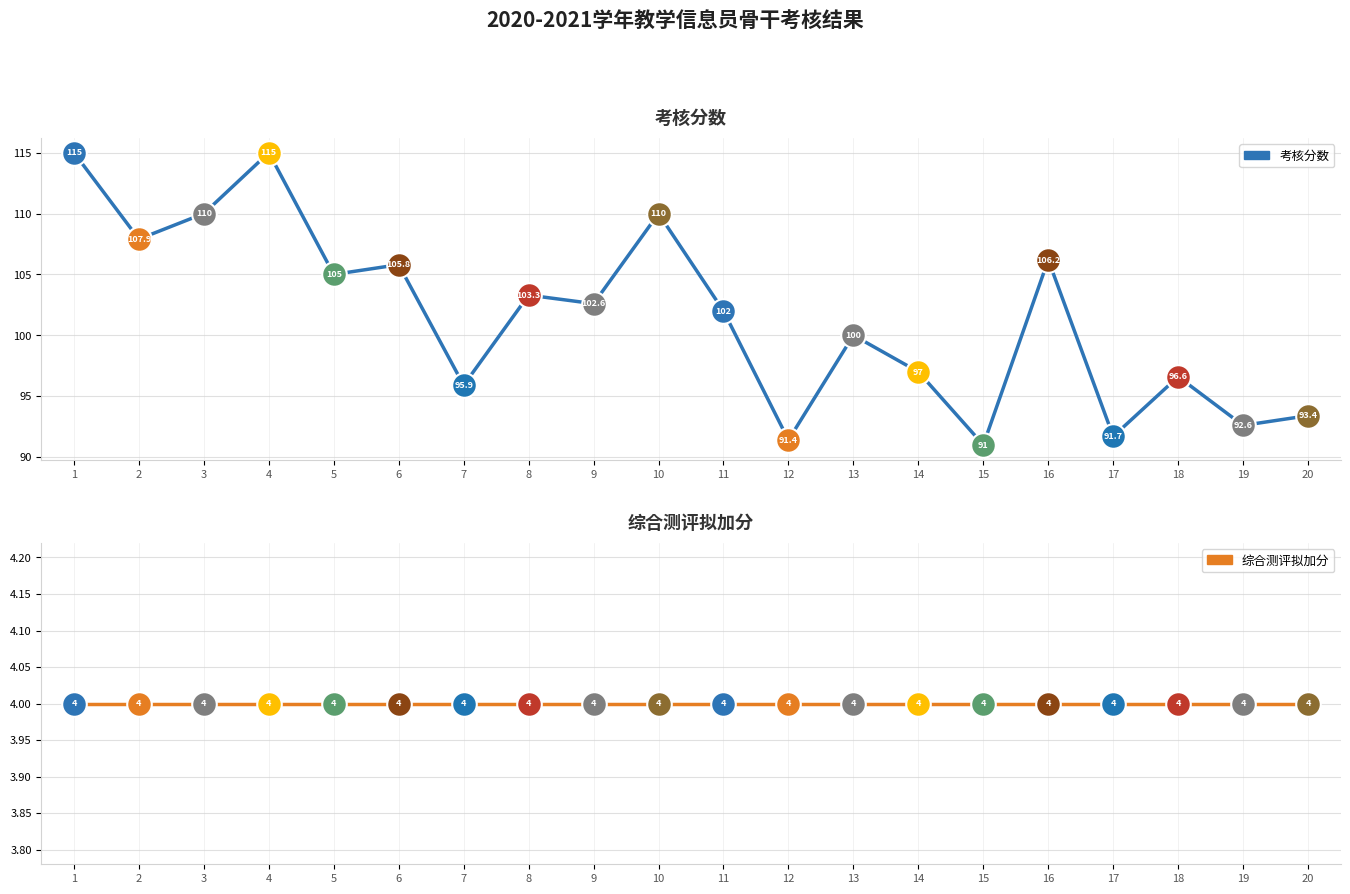

Is the value of 考核分数 at 13 greater than the value of 综合测评拟加分 at 14?

Yes